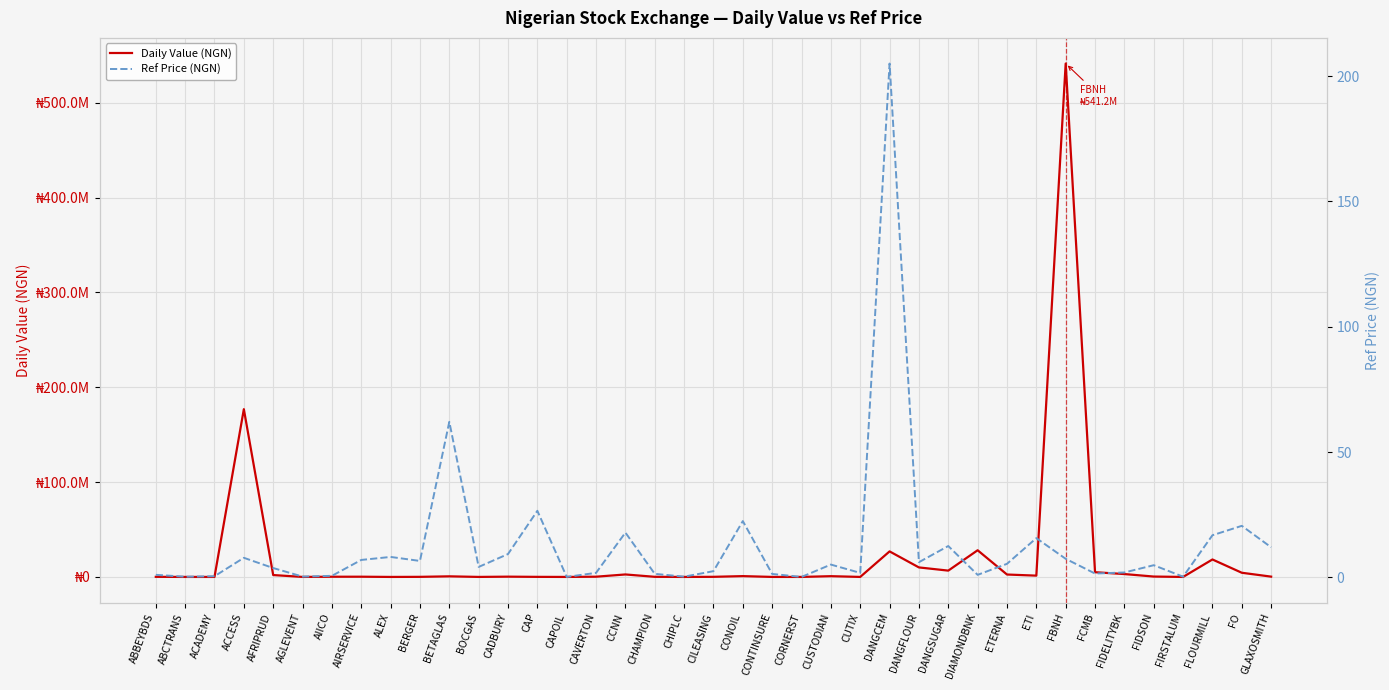

Reading left to right, extract all data points from this chart.

Daily Value (NGN): 103466.2	4508.0	4.5	176844251.3	1989784.9	11458.9	213356.1	240234.0	1480.0	96549.8	633555.0	16037.8	288476.1	80792.0	42.0	252327.4	2613849.9	123911.0	390.0	122899.1	861163.9	13633.5	47.6	802290.3	15354.8	26919528.4	10030461.6	6656970.0	28123584.6	2547671.7	1368799.0	541220892.9	4979148.8	3039513.5	399837.0	67.0	18401716.7	4410942.8	314274.1
Ref Price (NGN): 1.1	0.3	0.5	7.8	3.8	0.4	0.7	7.0	8.2	6.6	62.1	4.2	9.3	26.6	0.2	1.9	17.9	1.4	0.3	2.5	22.5	1.4	0.2	5.2	1.8	205.0	6.1	12.6	1.1	5.5	15.7	7.5	1.6	2.0	4.9	0.3	16.9	20.6	12.1